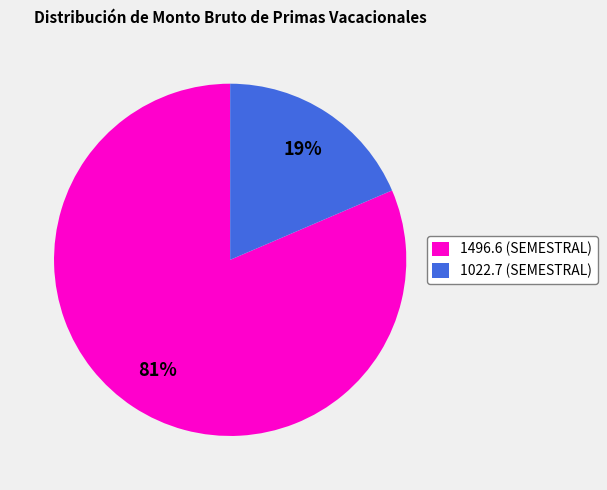

Rank the categories by value from lowest to highest.

1022.7 (SEMESTRAL), 1496.6 (SEMESTRAL)